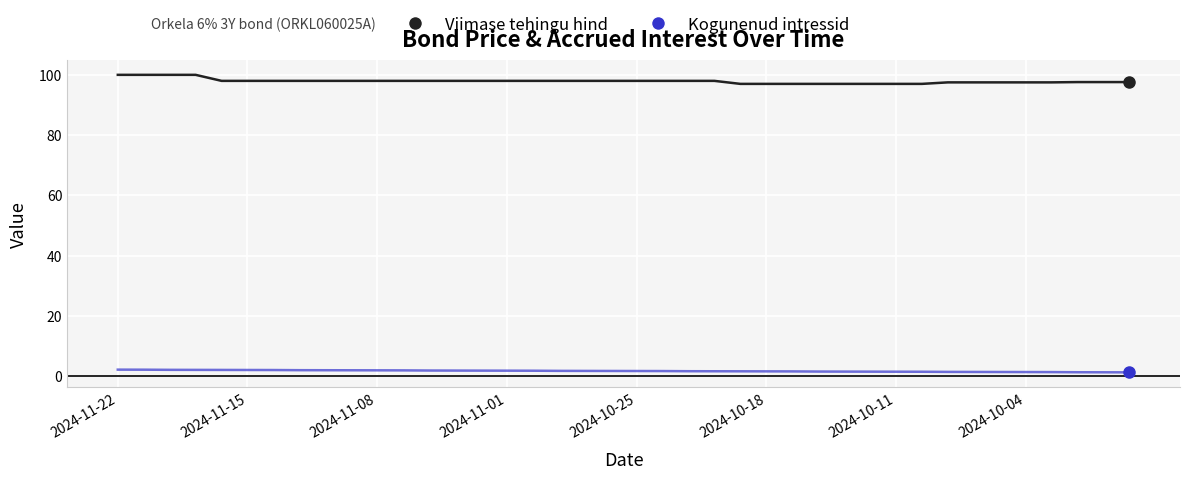

Rank the series by their average value, from highest to lowest.

Viimase tehingu hind, Kogunenud intressid